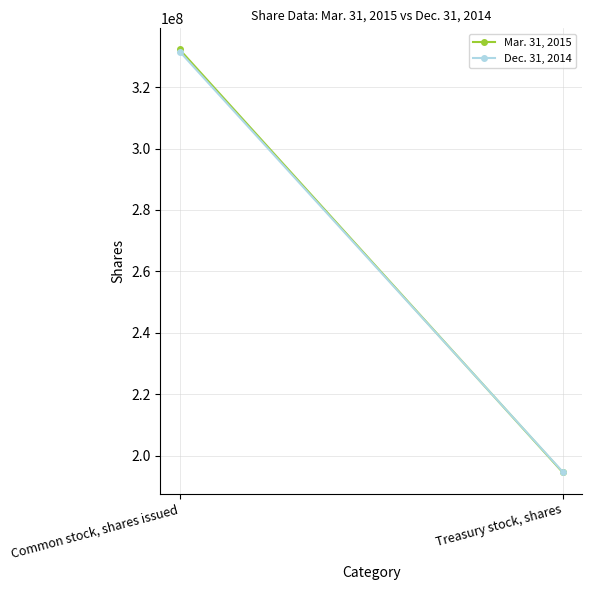

What is the difference between the highest and lowest values at Common stock, shares issued?

659254